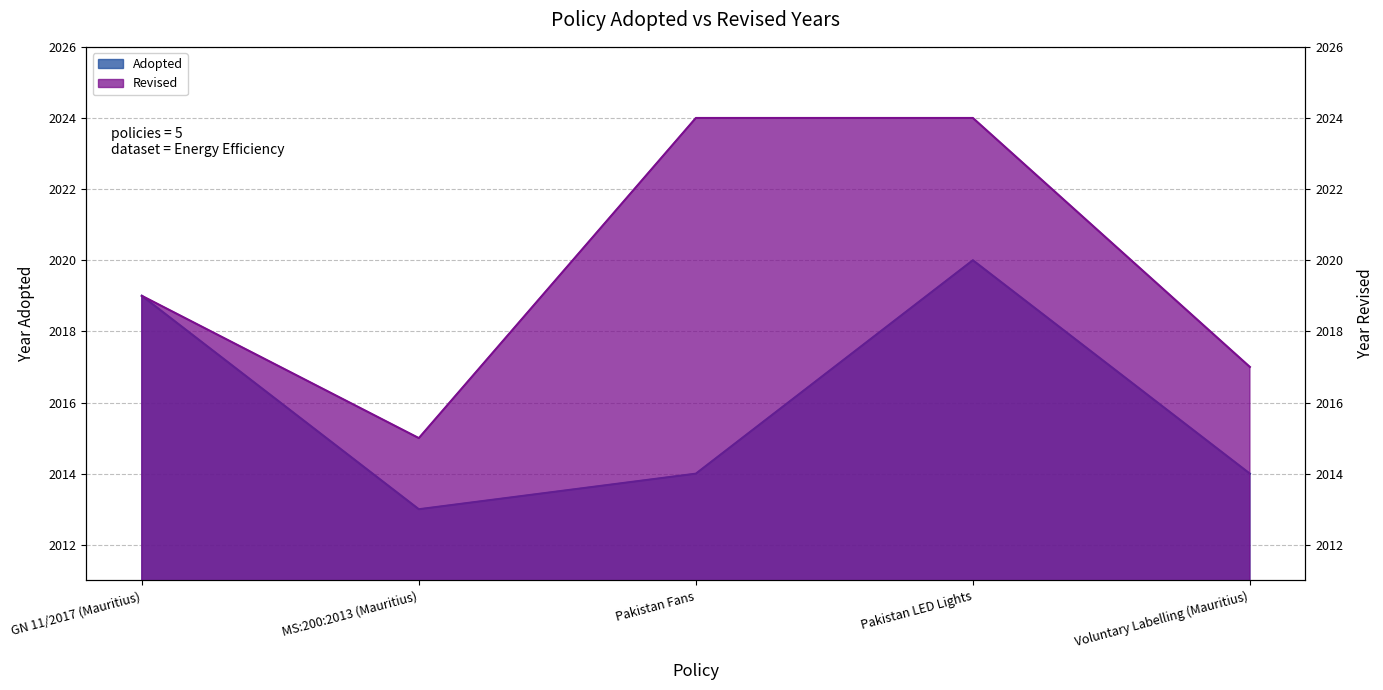

Rank the categories by Revised value from lowest to highest.

MS:200:2013 (Mauritius), Voluntary Labelling (Mauritius), GN 11/2017 (Mauritius), Pakistan Fans, Pakistan LED Lights